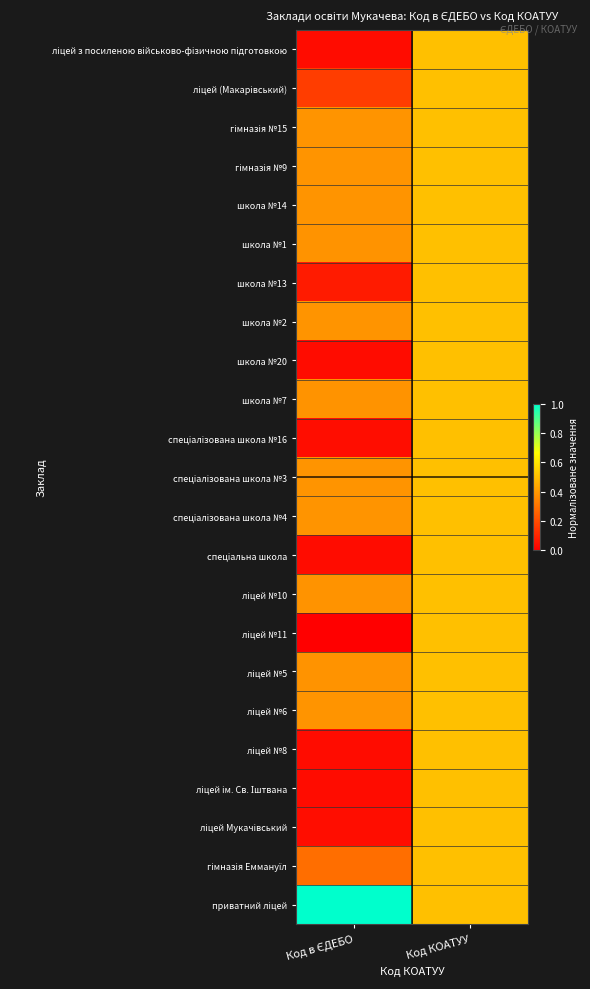

Between Код КОАТУУ and Код в ЄДЕБО, which is larger?

Код КОАТУУ